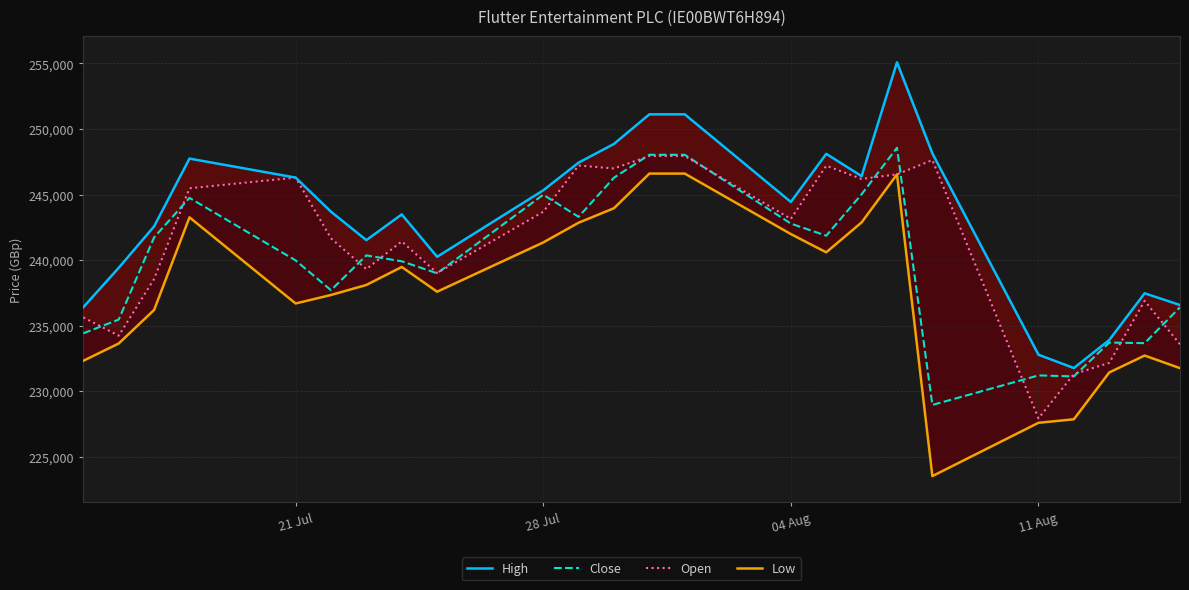

What is the lowest value of the Close series?

228963